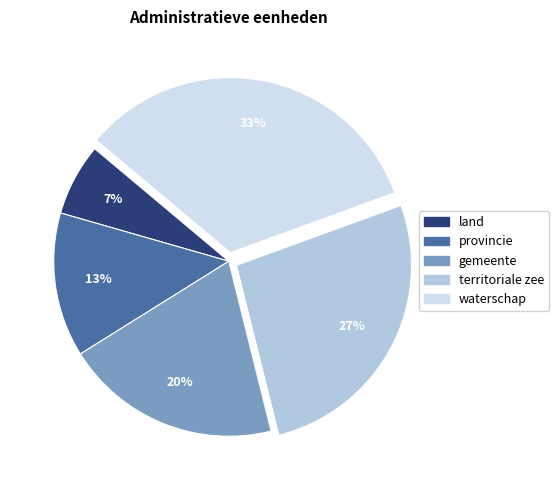

Does any single category account for the majority?

No